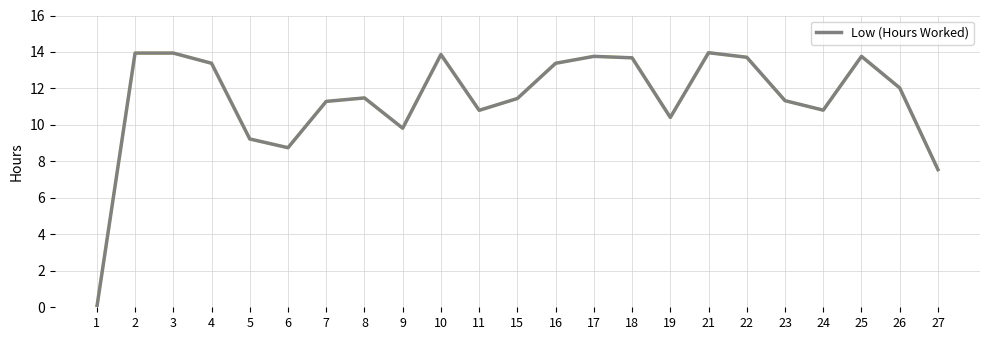

Where is the data nearest to the value 6?

27